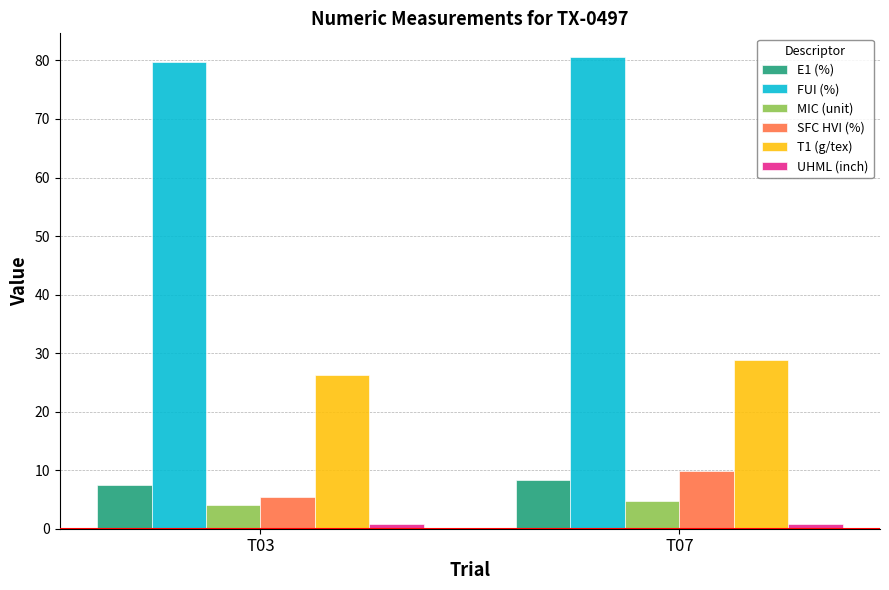

Rank the categories by T1 (g/tex) value from highest to lowest.

T07, T03